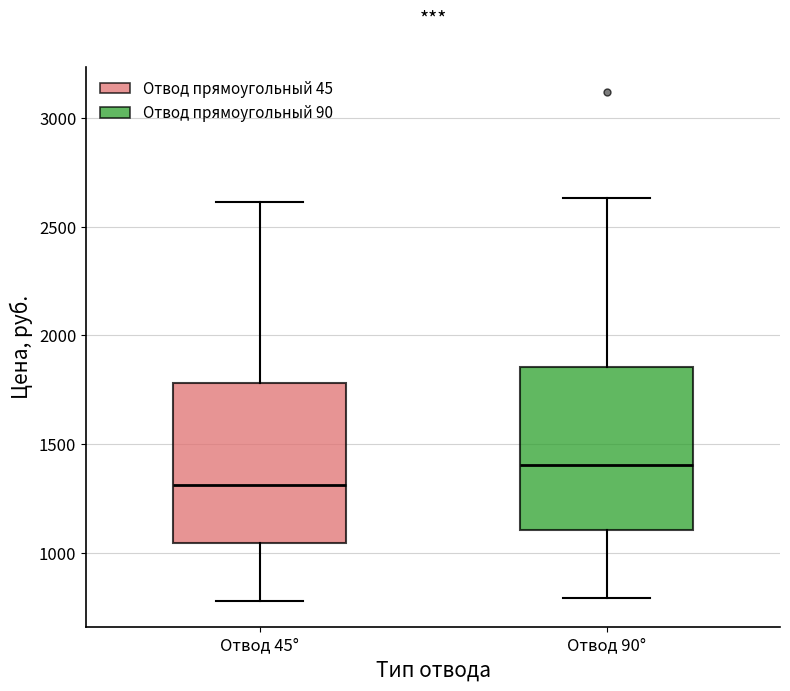

Where is the upper edge of the box for Отвод 45° on the y-axis? The values are not printed on the chart, so give them approximately, as read against the axis.

1800